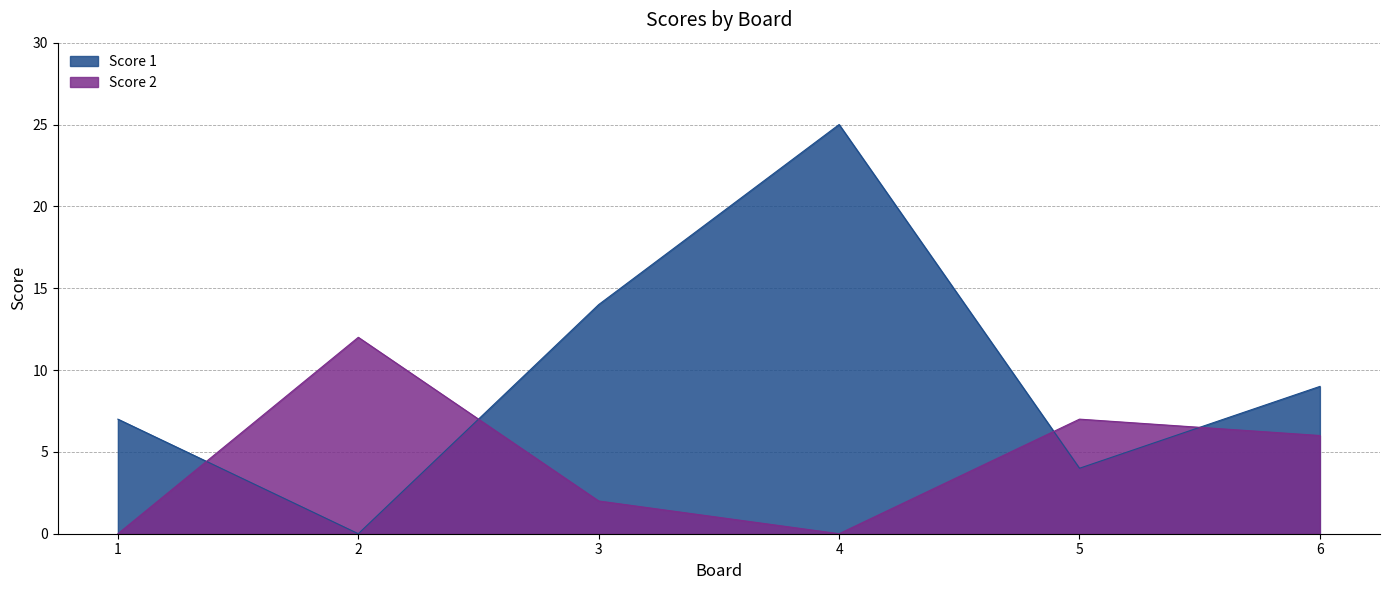

The Score 1 series shows 4 at 5. True or false?

True